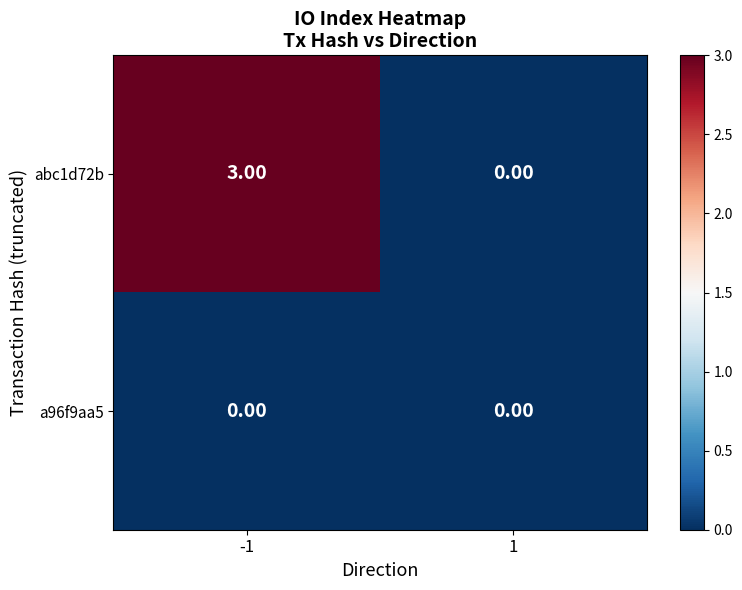

What is the difference between the abc1d72b values at 1 and -1?

3